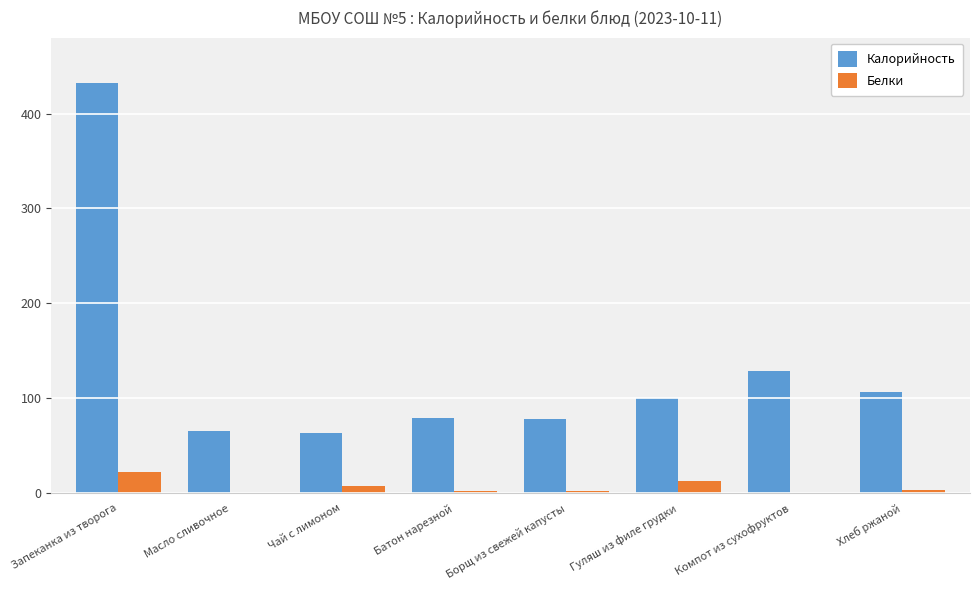

What is the maximum value for Калорийность?

432.0